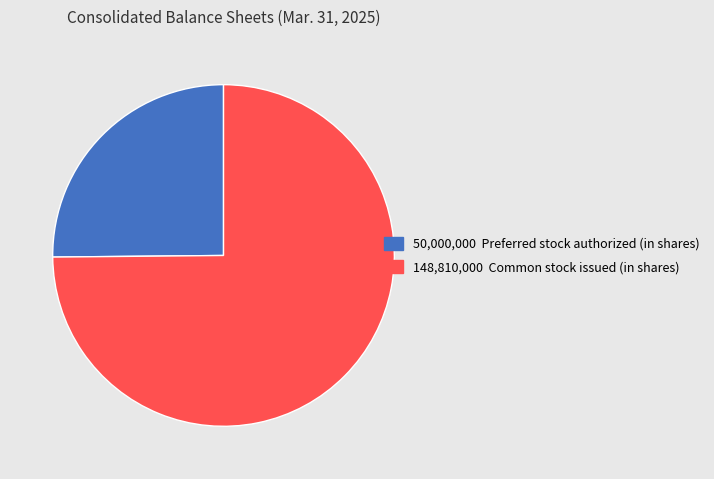

Is there a majority slice in this chart?

Yes